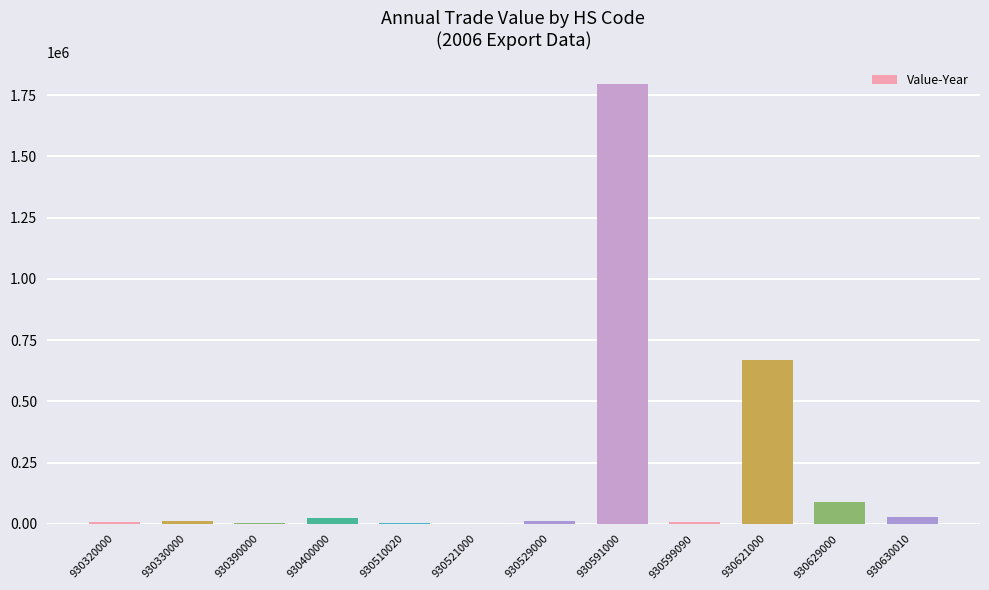

How many data points does each series have?

12